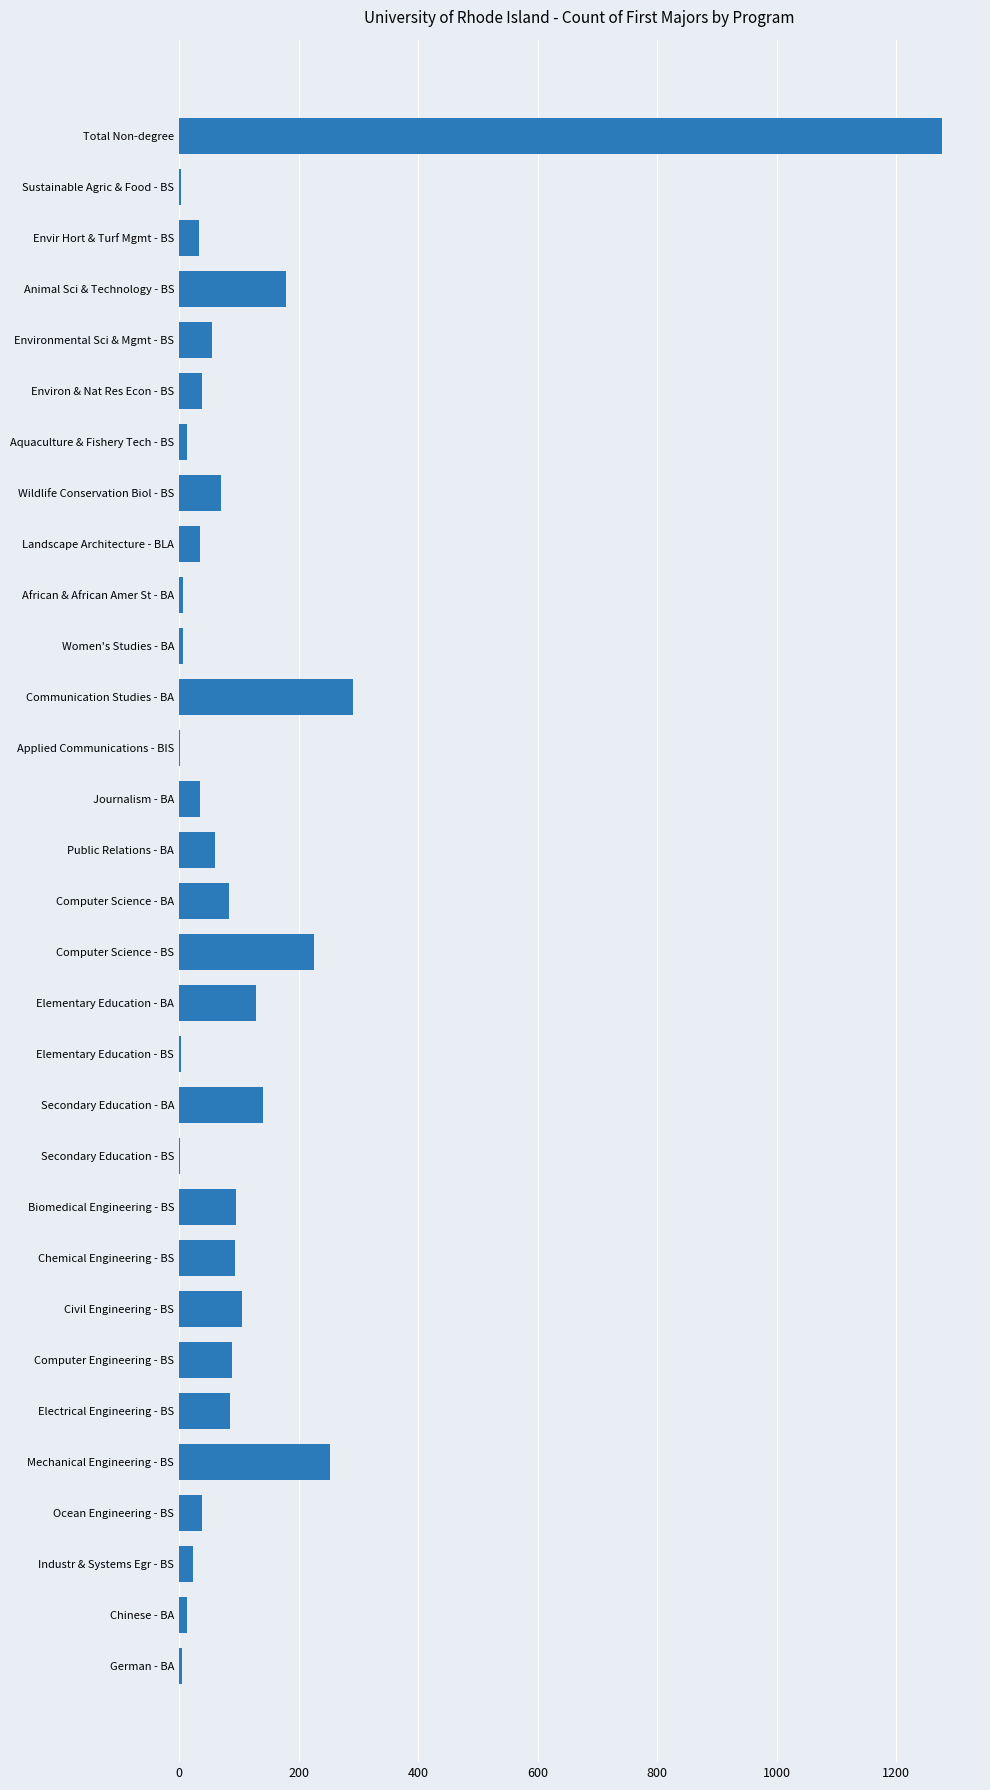

What is the approximate value at Biomedical Engineering - BS?

95